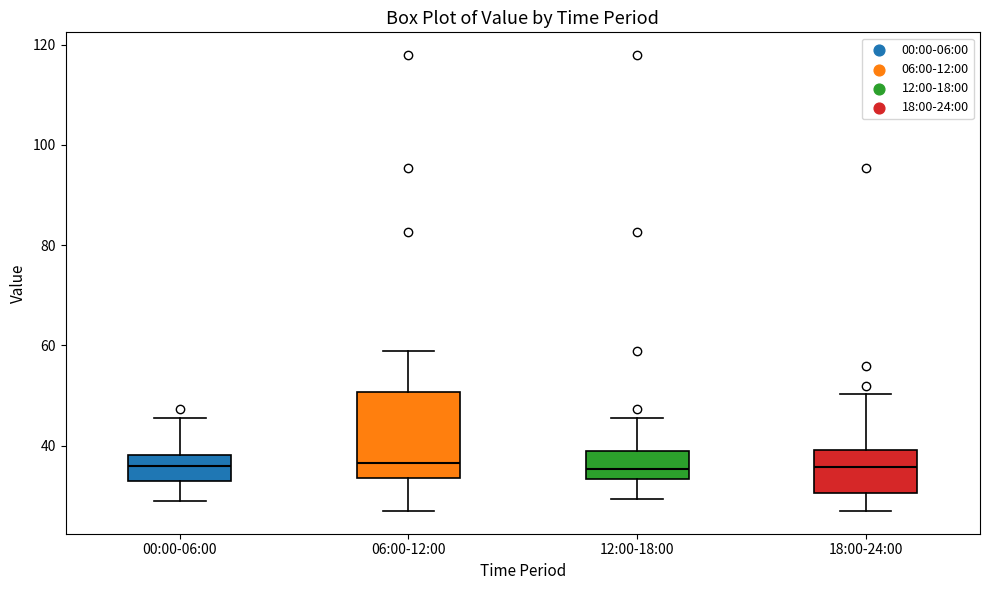

Reading left to right, transcribe this box plot: for each box, give where its median line is, the range the box spans, and where its two whiskers end, as read against the y-axis. The values are not printed on the chart, so give them approximately, as read against the axis.

00:00-06:00: median 36, box 32 to 38, whiskers 30 to 46
06:00-12:00: median 36, box 34 to 50, whiskers 26 to 58
12:00-18:00: median 36, box 34 to 38, whiskers 30 to 46
18:00-24:00: median 36, box 30 to 40, whiskers 26 to 50